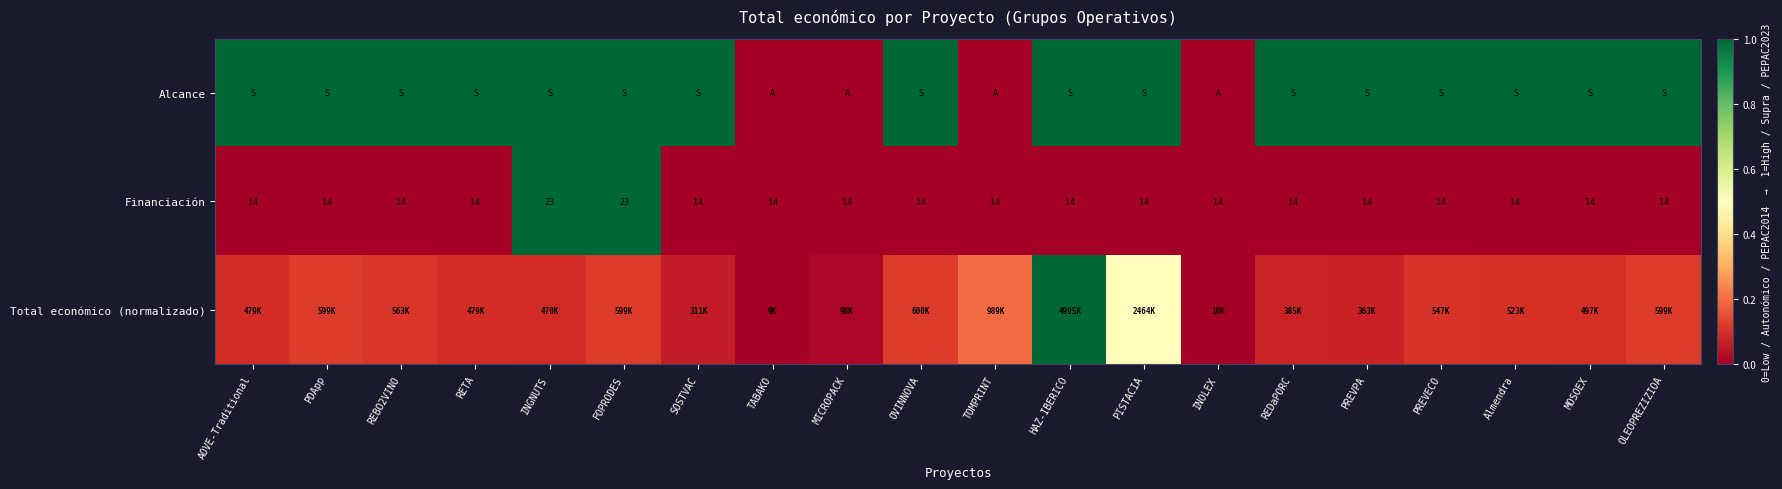

How many values in the Financiación series exceed 14?

2